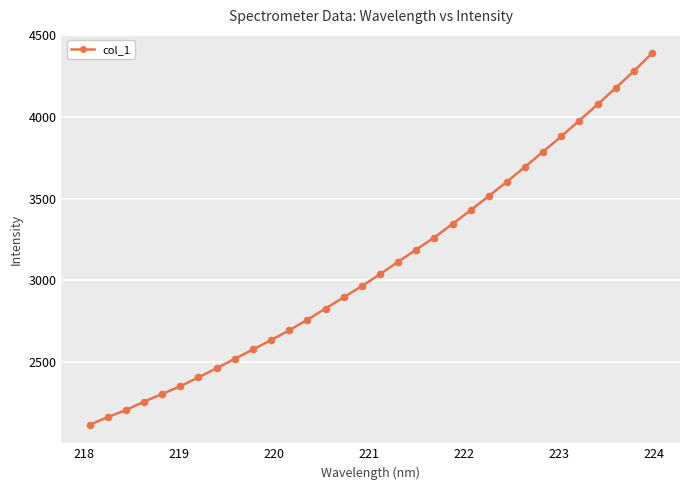

What is the sum of all values?

98894.0